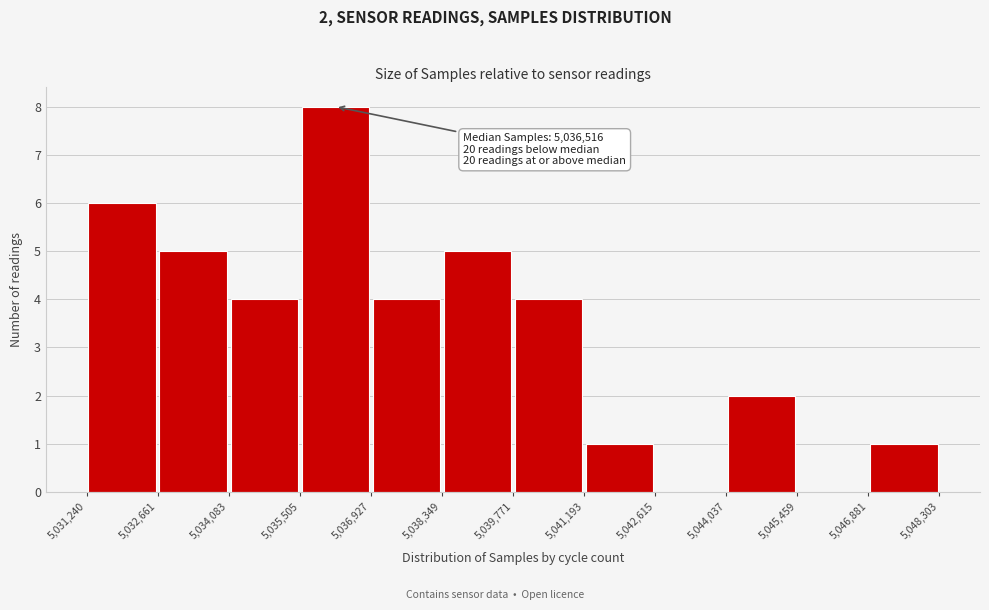

Which range on the x-axis has the tallest bar?

5,035,505 to 5,036,927